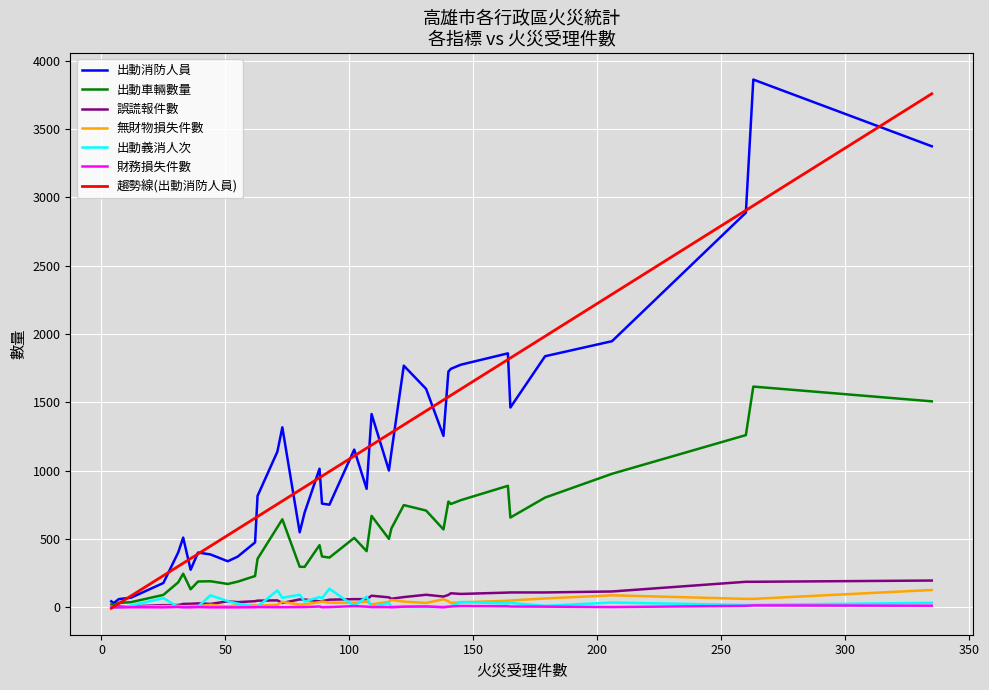

What is the greatest value displayed?

3861.0